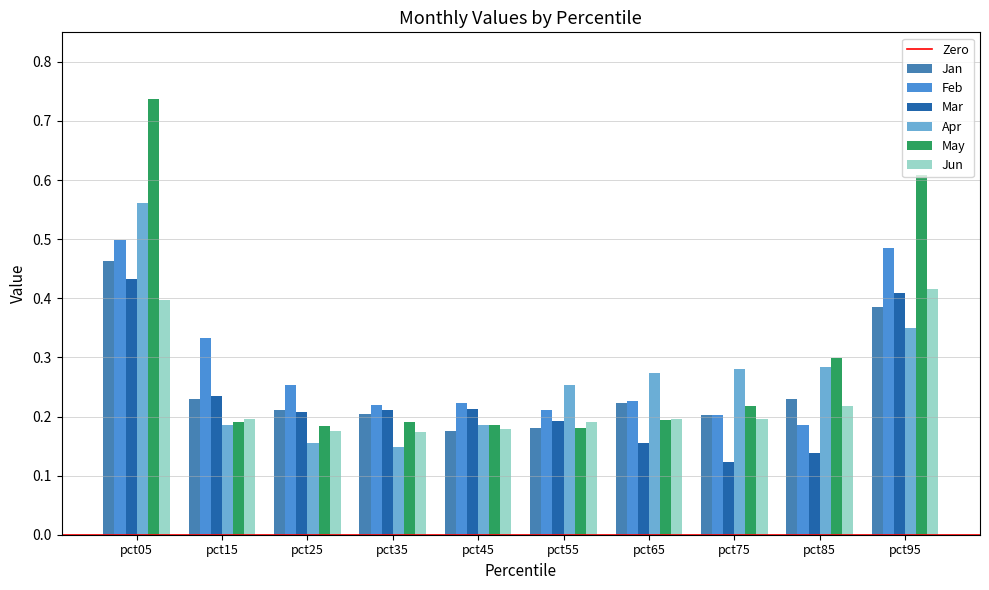

How many bars are there in total?

60